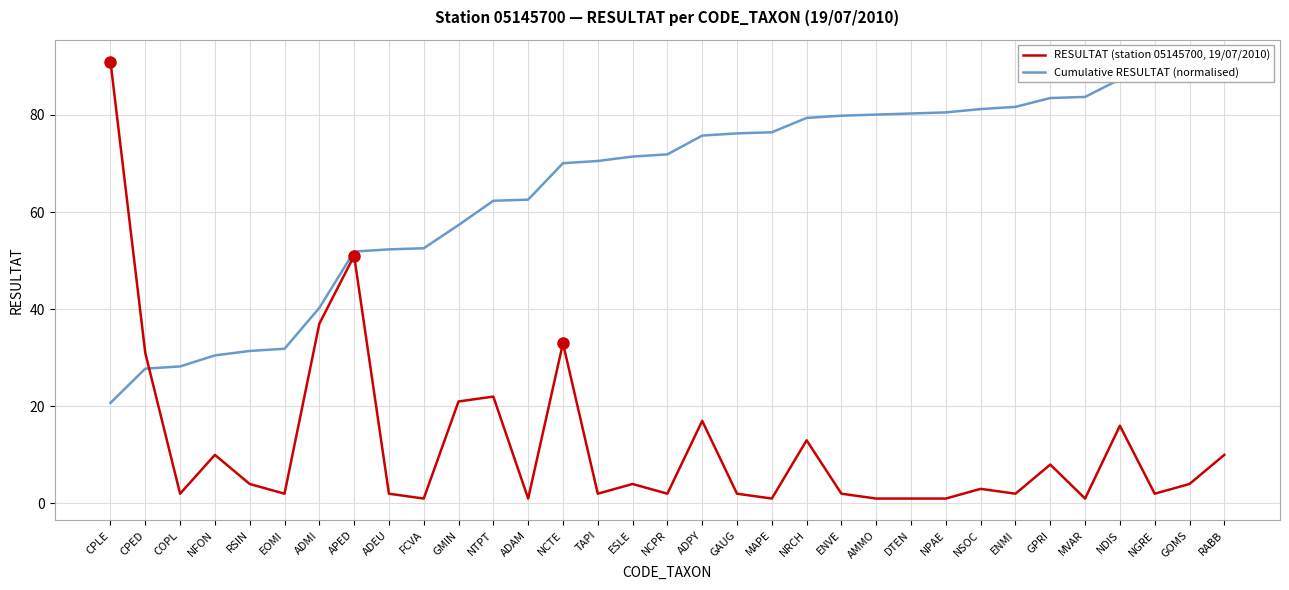

What is the maximum value shown in the chart?

91.0